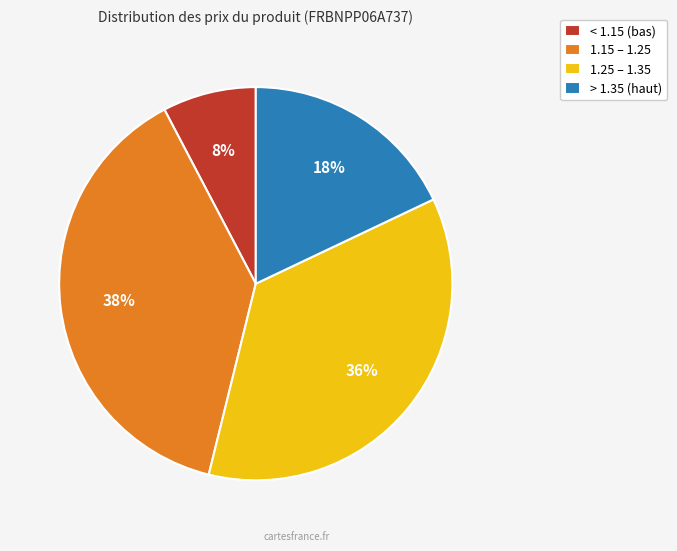

Is there a majority slice in this chart?

No